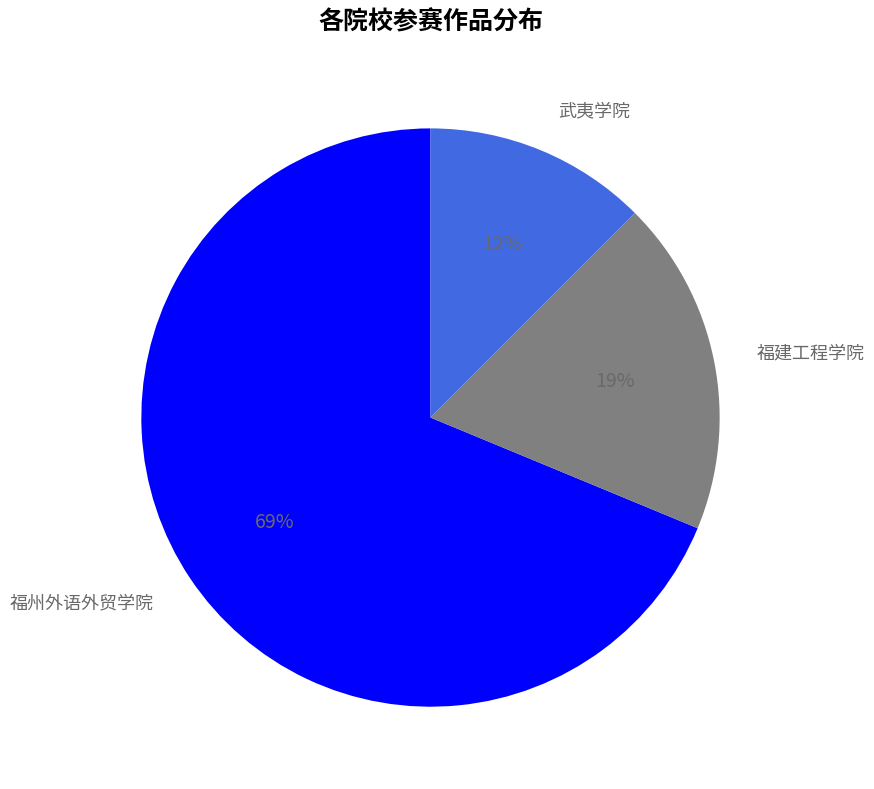

What is the largest slice in the pie chart?

福州外语外贸学院